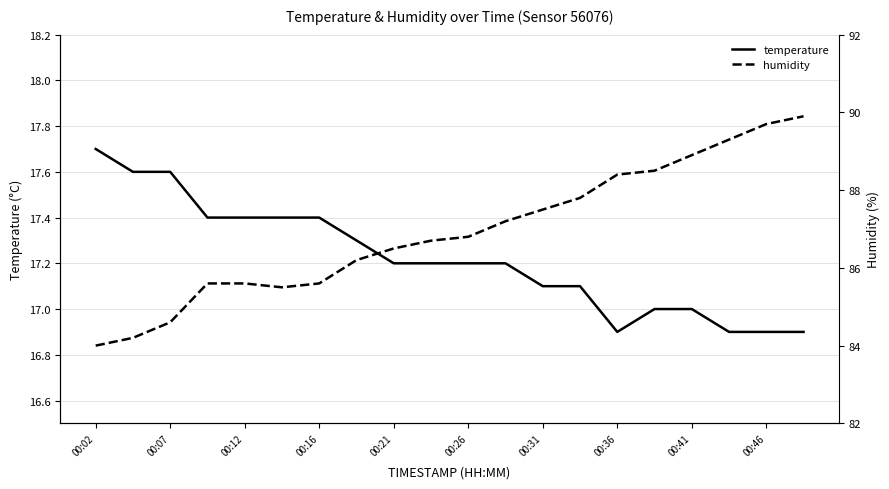

Reading left to right, list all the values displayed in this chart.

temperature: 17.7	17.6	17.6	17.4	17.4	17.4	17.4	17.3	17.2	17.2	17.2	17.2	17.1	17.1	16.9	17.0	17.0	16.9	16.9	16.9
humidity: 84.0	84.2	84.6	85.6	85.6	85.5	85.6	86.2	86.5	86.7	86.8	87.2	87.5	87.8	88.4	88.5	88.9	89.3	89.7	89.9